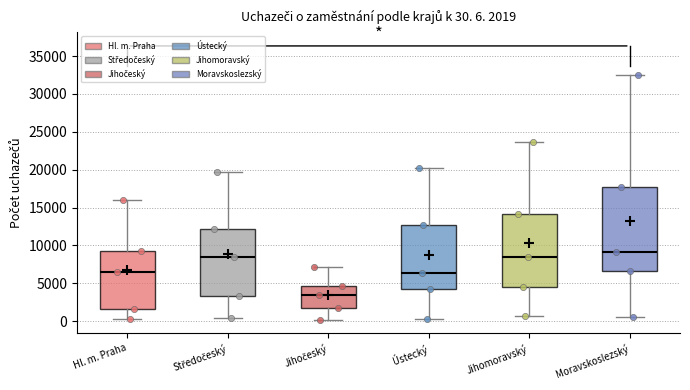

Which box's median line is the lowest?

Jihočeský